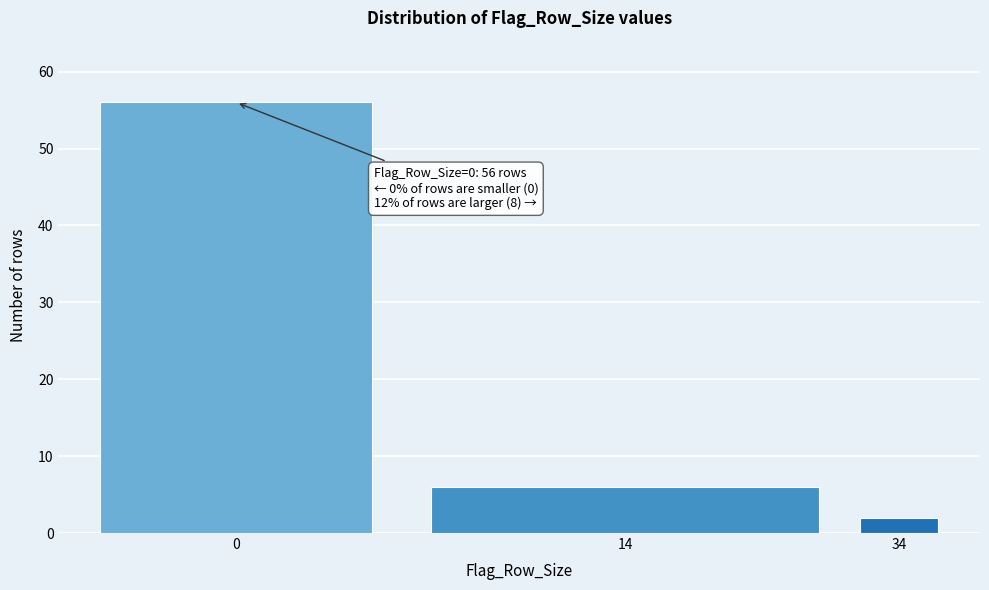

Reading left to right, what are all the values shown in this chart?

0=56	14=6	34=2